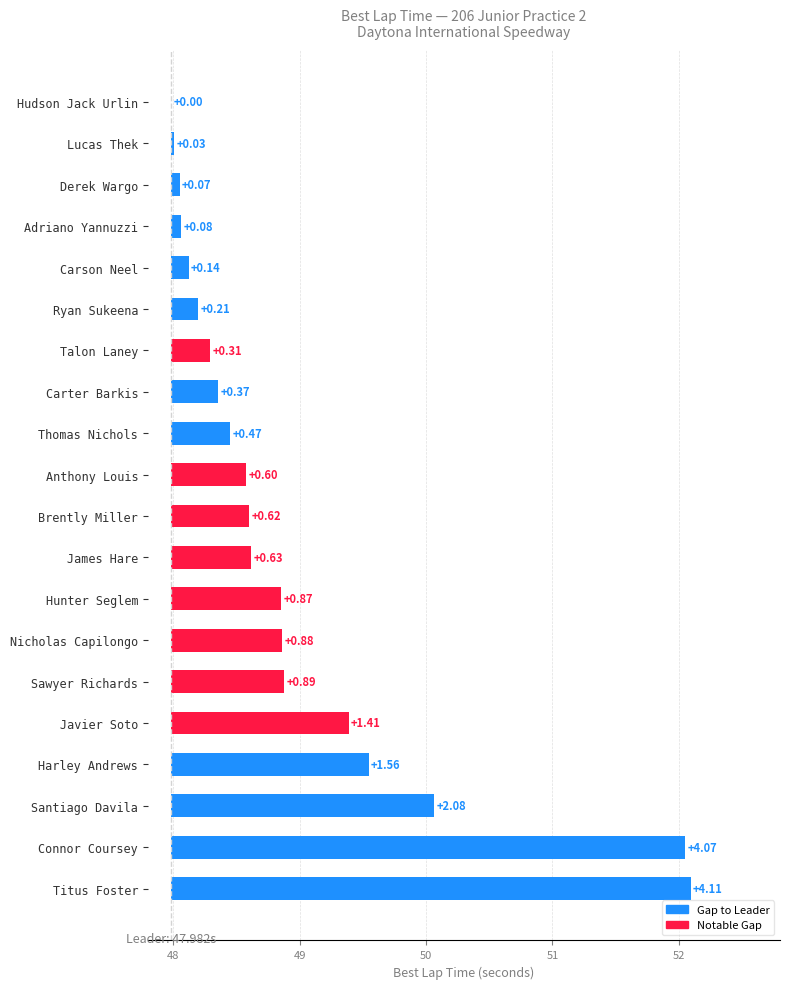

Is it true that the value at Javier Soto is 0.9?

False